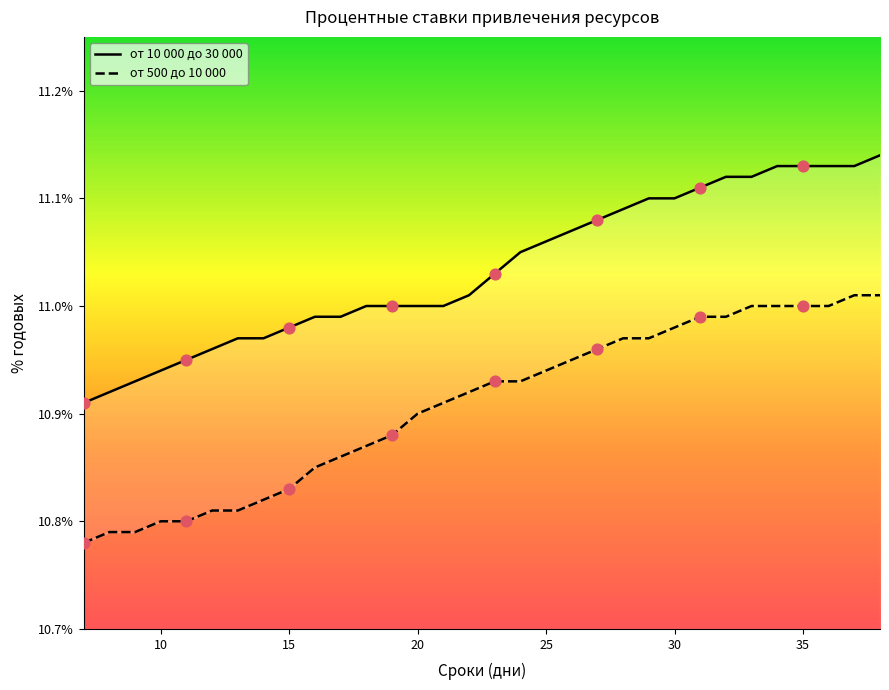

Which series has the widest spread of Y values?

от 10 000 до 30 000